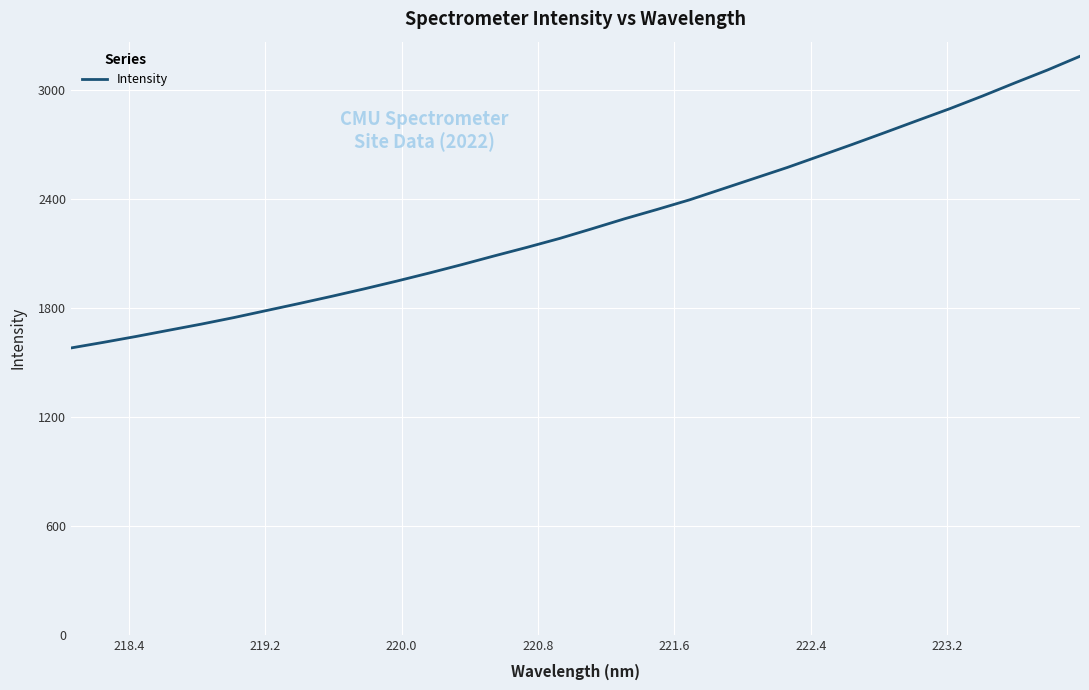

What is the smallest value displayed?

1580.6